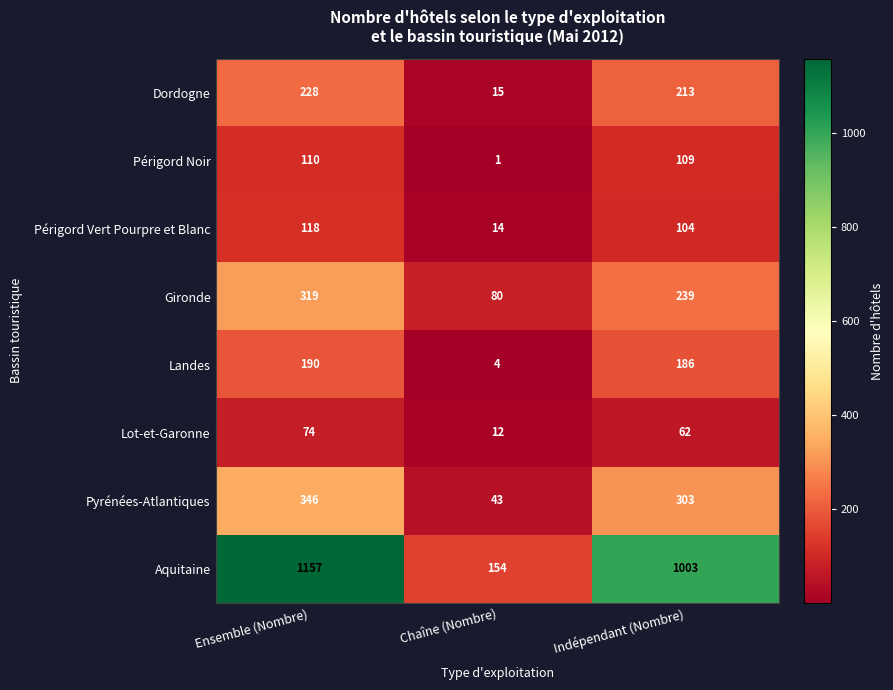

What is the total value across all series at Indépendant (Nombre)?

2219